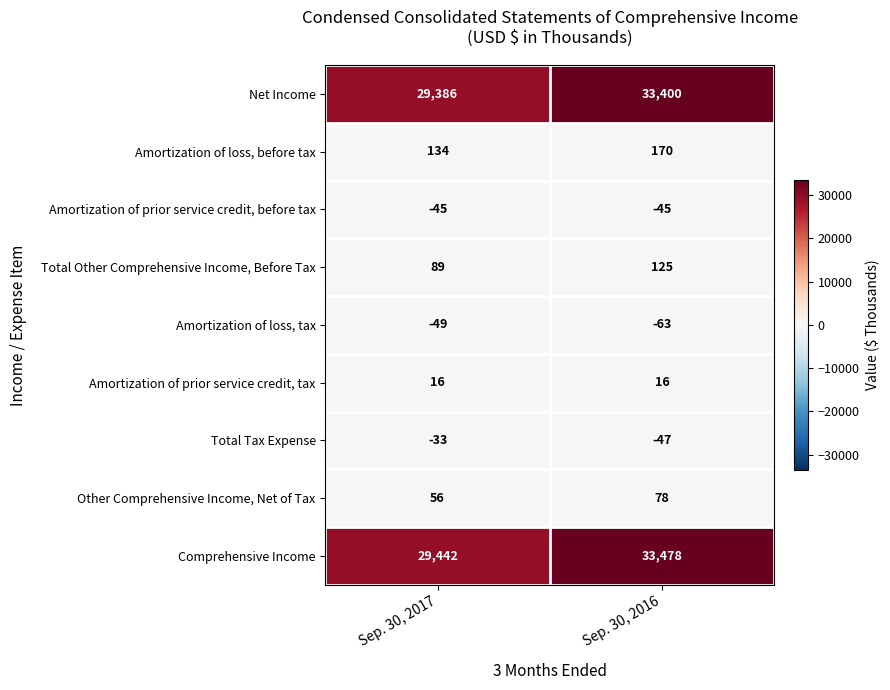

Which label corresponds to the largest value in the chart?

Sep. 30, 2016